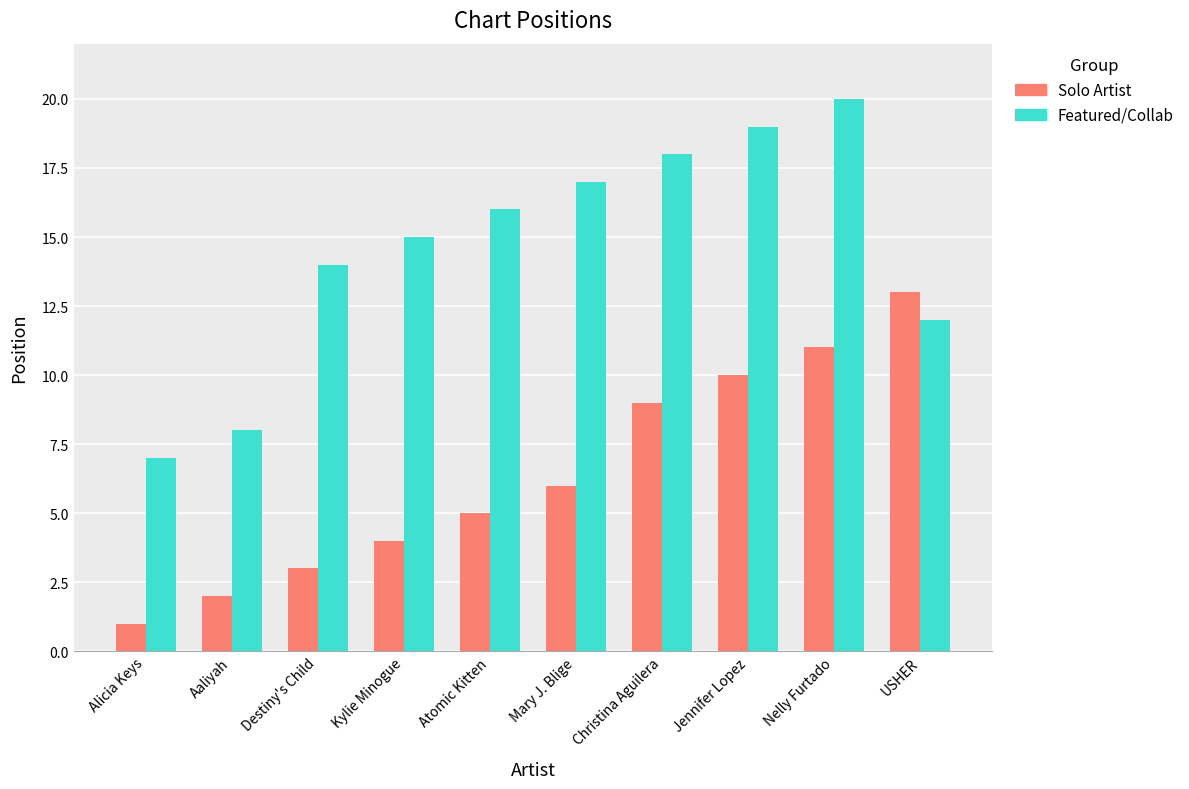

What is the difference between the highest and lowest values at Christina Aguilera?

9